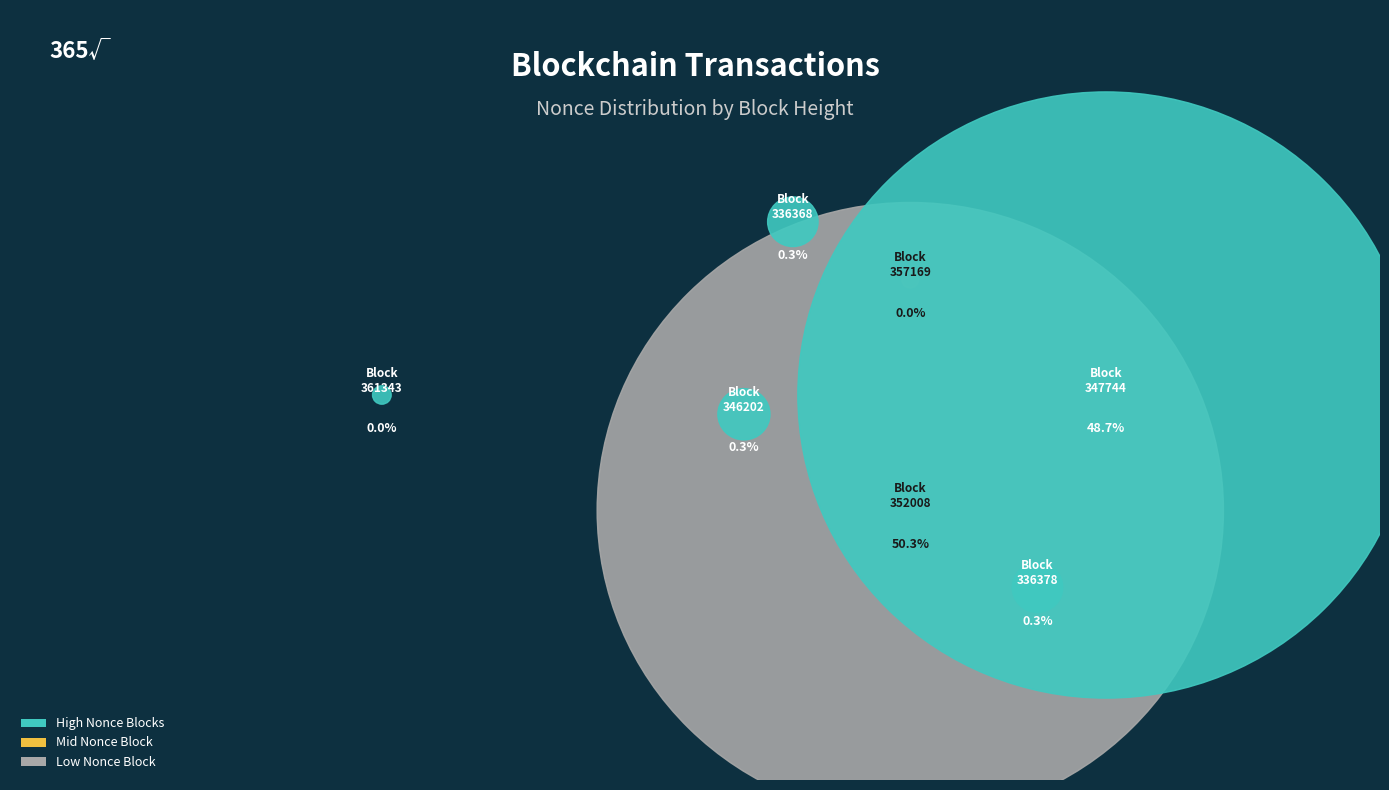

Which slice is the largest?

352008